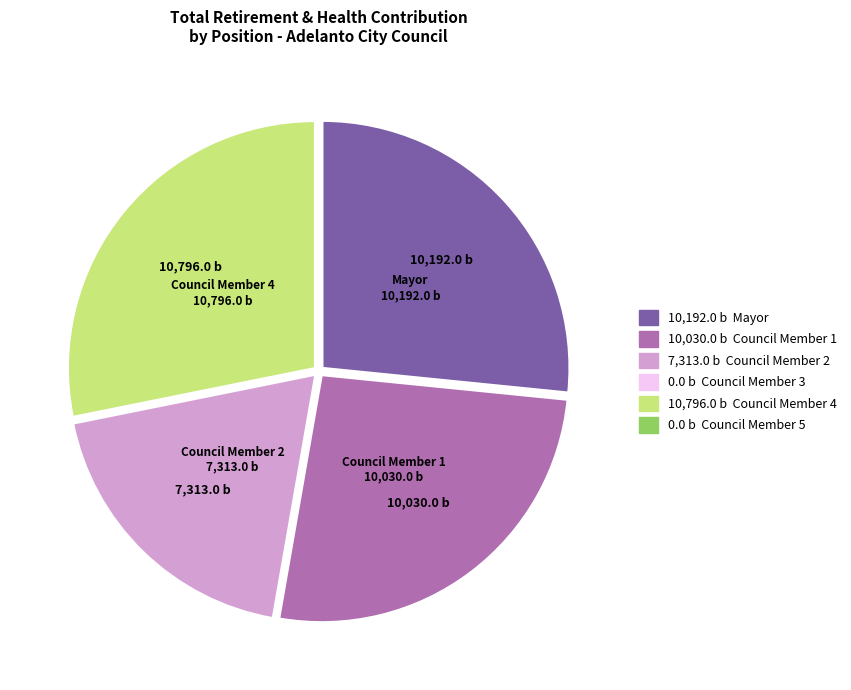

Is there any slice that represents more than half of the pie?

No